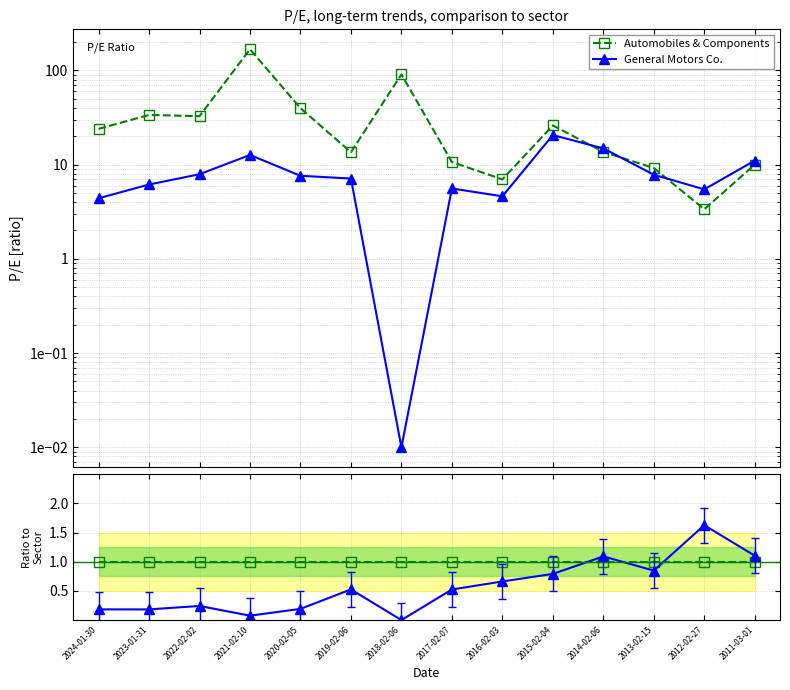

Which series ends up on top after the final intersection of General Motors Co. and Automobiles & Components?

General Motors Co.